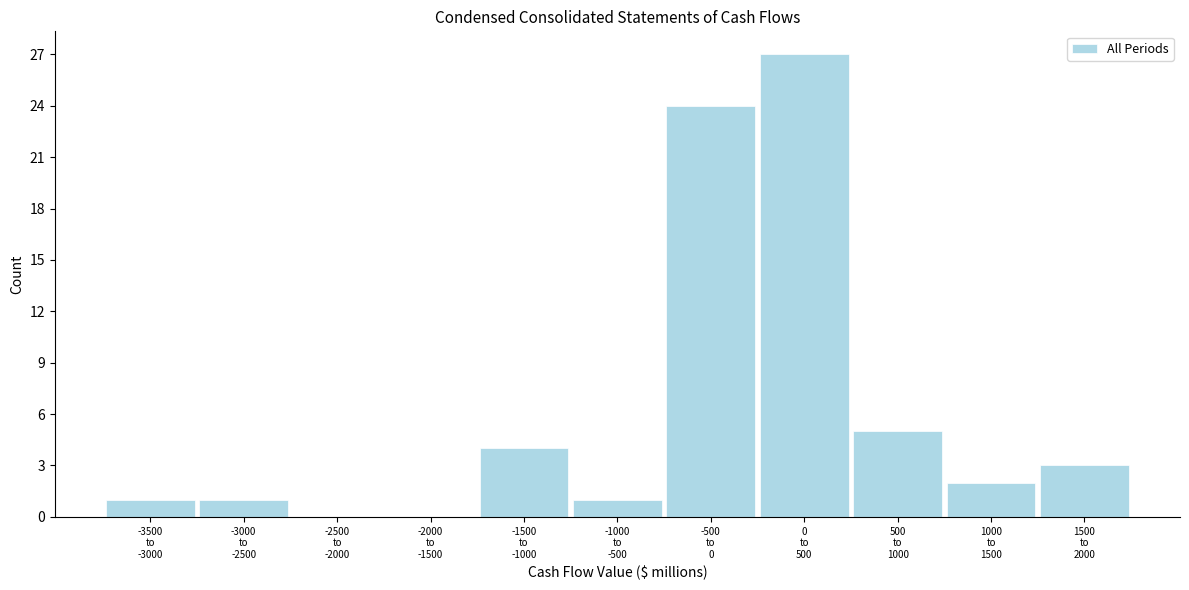

What is the sum of all values?

68